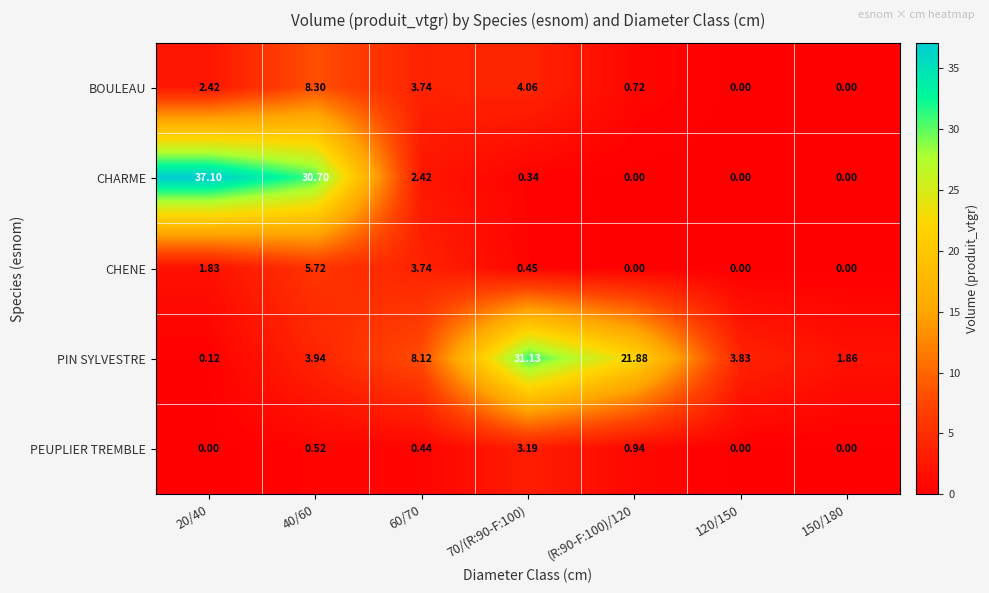

Which series has the widest spread of values?

CHARME